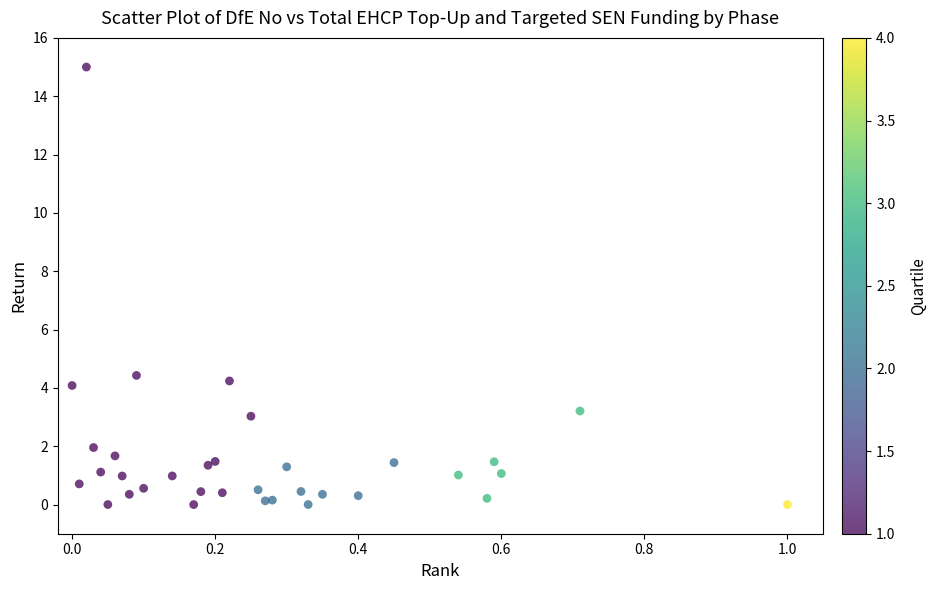

What Y value in the scatter plot is closest to 7?

4.4